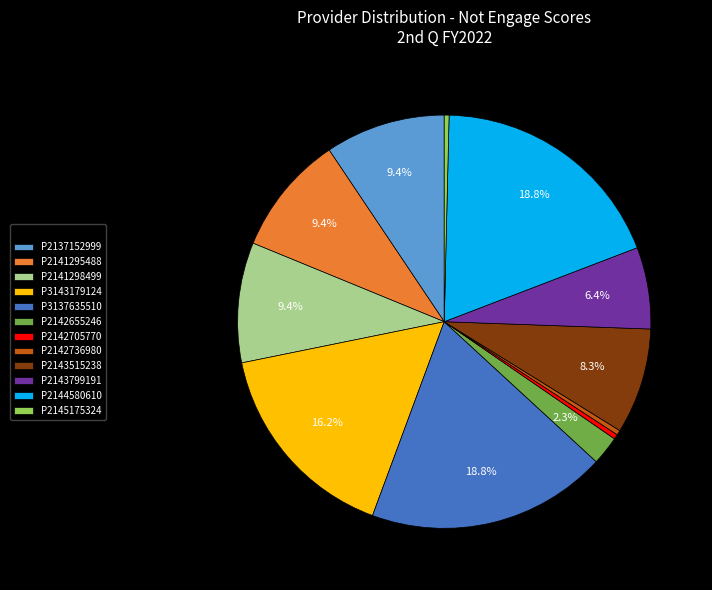

What percentage do P2141298499 and P2143799191 together represent?

16.0%